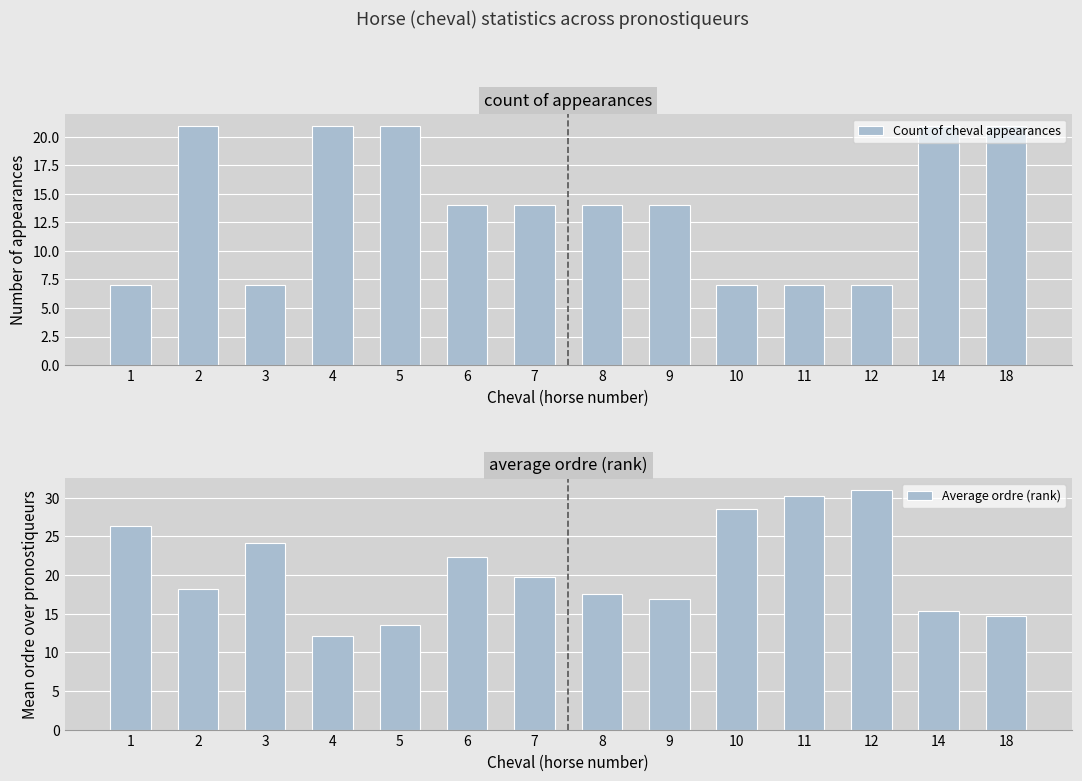

The value of Average ordre (rank) at 8 is 17.6. True or false?

True